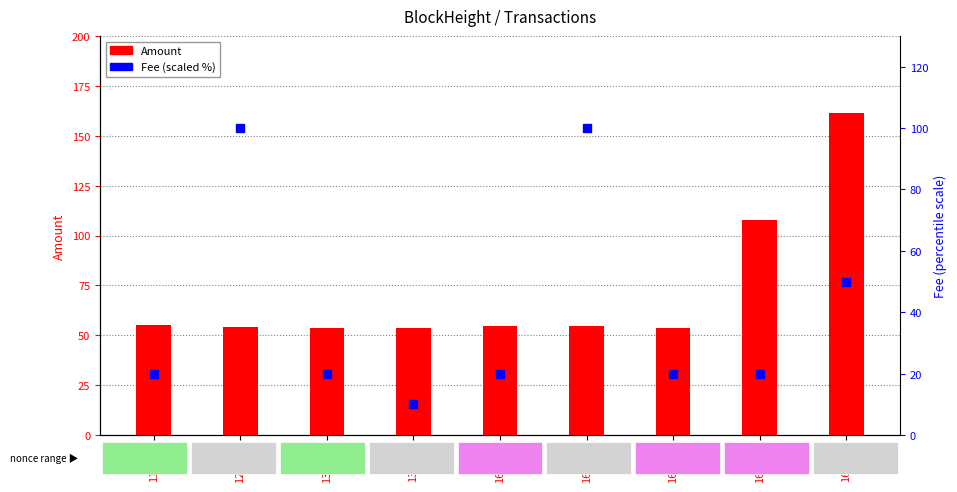

At which category is the sum across all series the highest?

168307